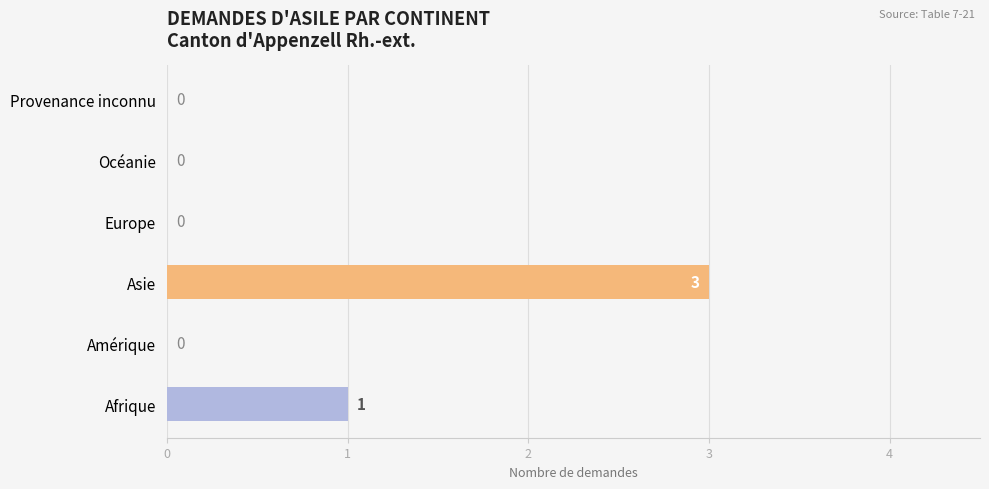

What is the sum of all values?

4